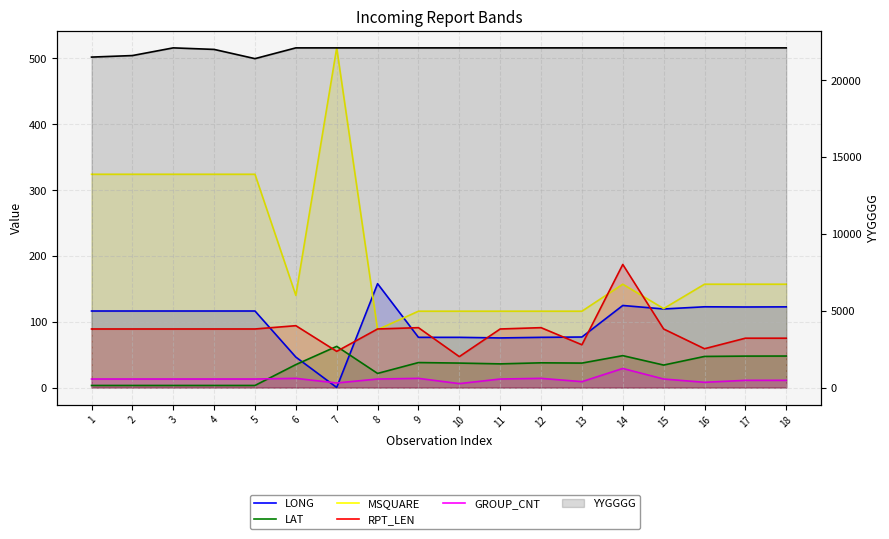

True or false: MSQUARE and GROUP_CNT cross at least once.

False